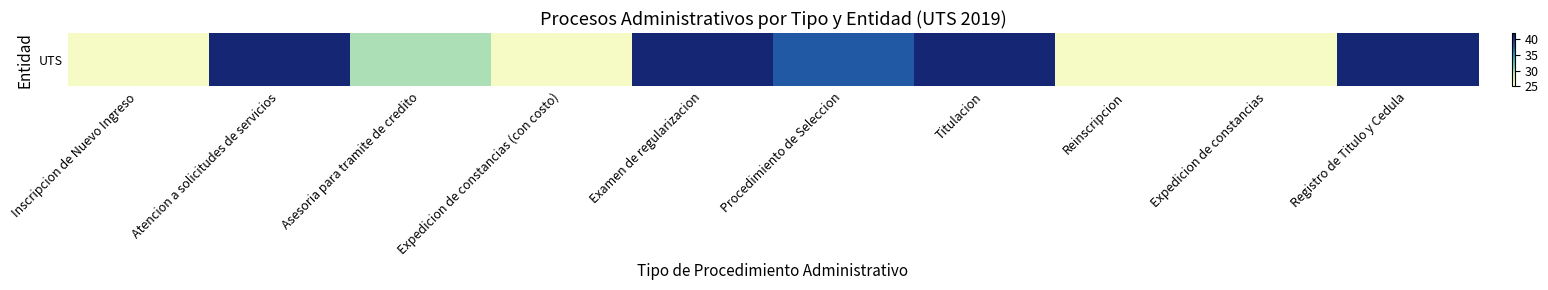

The value at Atencion a solicitudes de servicios is 41. True or false?

True